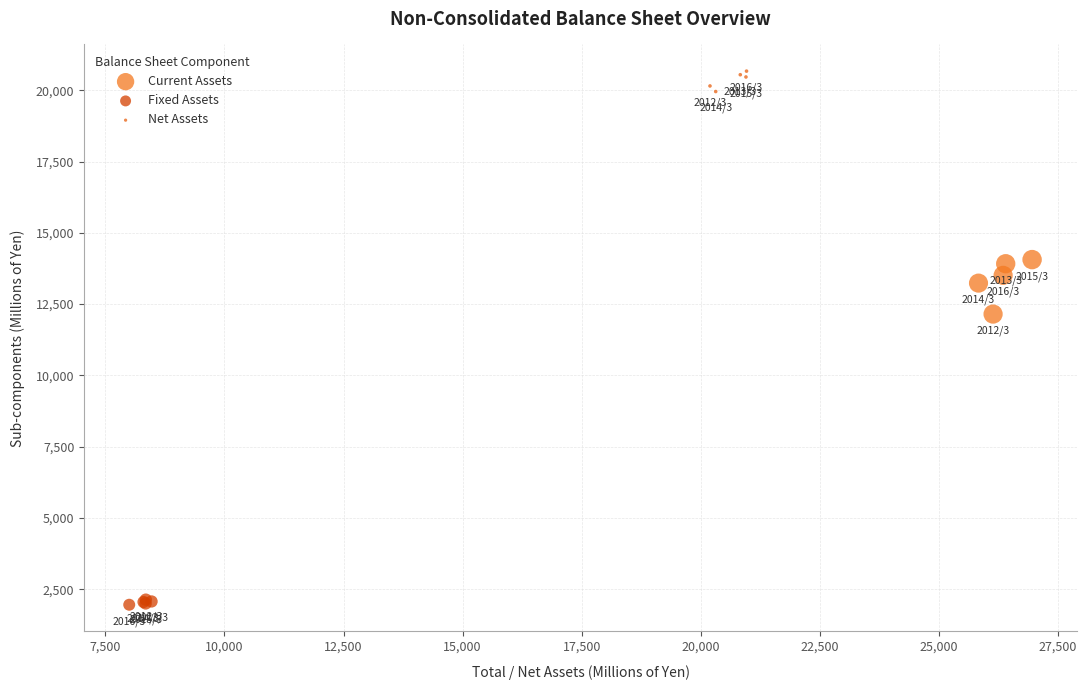

Which series has the largest Y range (max minus min)?

Current Assets